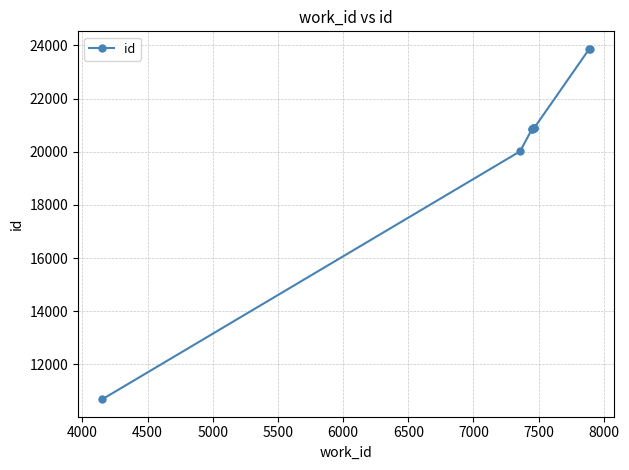

What is the difference between the second highest and second lowest values?

3853